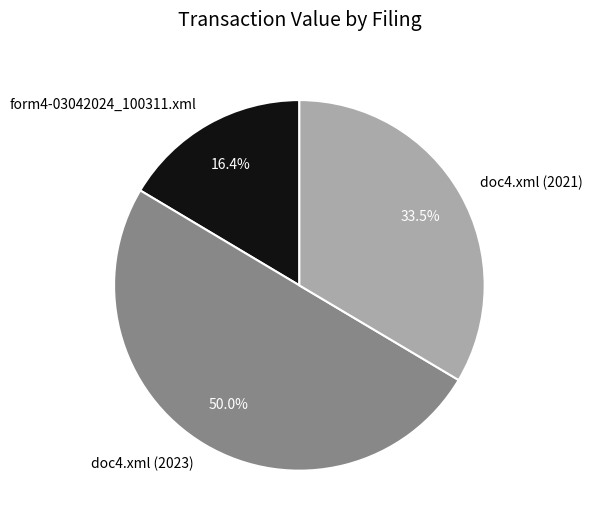

What is the majority slice?

doc4.xml (2023)